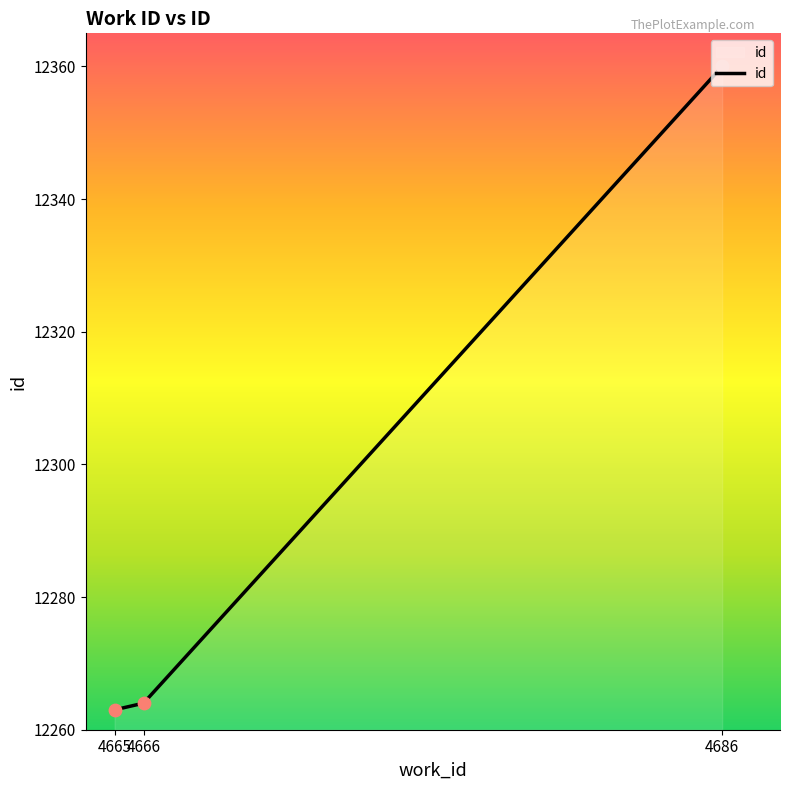

Between 4686 and 4666, which is larger?

4686